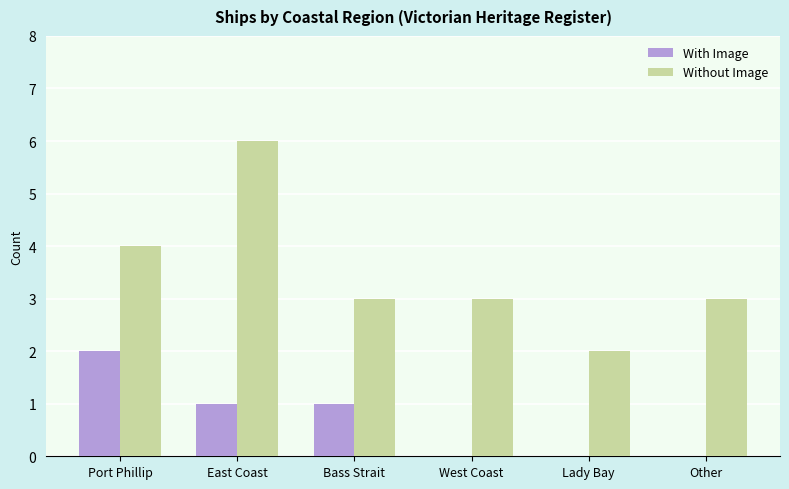

Does the chart contain stacked bars?

No